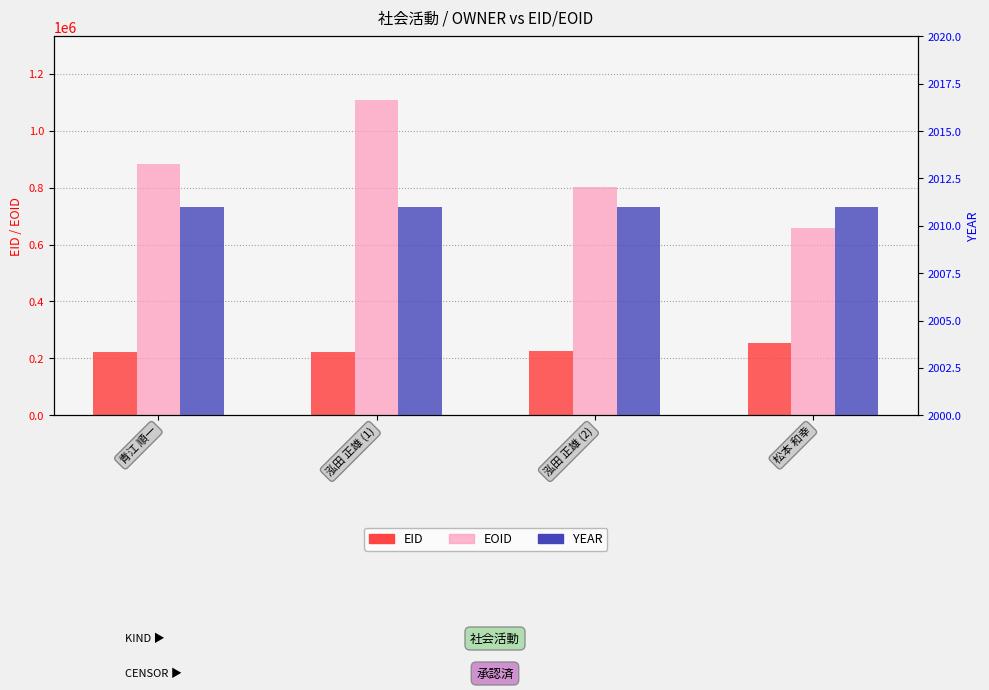

Is it true that EID equals 73385 at 泓田 正雄 (2)?

False